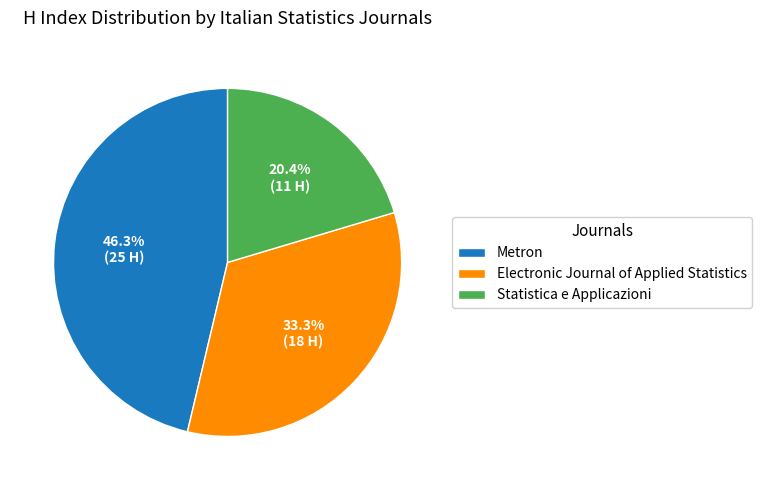

Which has a higher value, Metron or Electronic Journal of Applied Statistics?

Metron